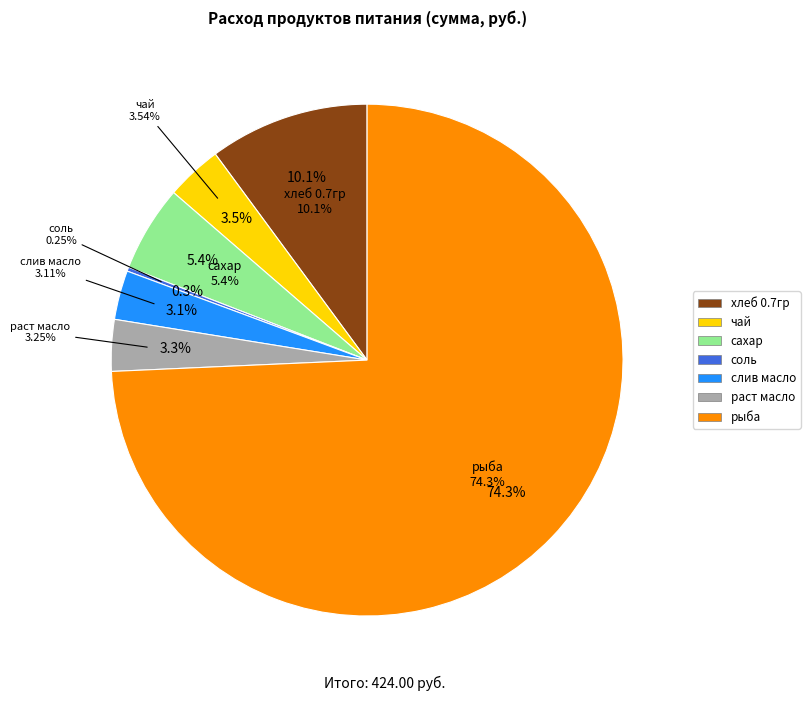

To the nearest percent, what percentage of the pie is чай?

4%